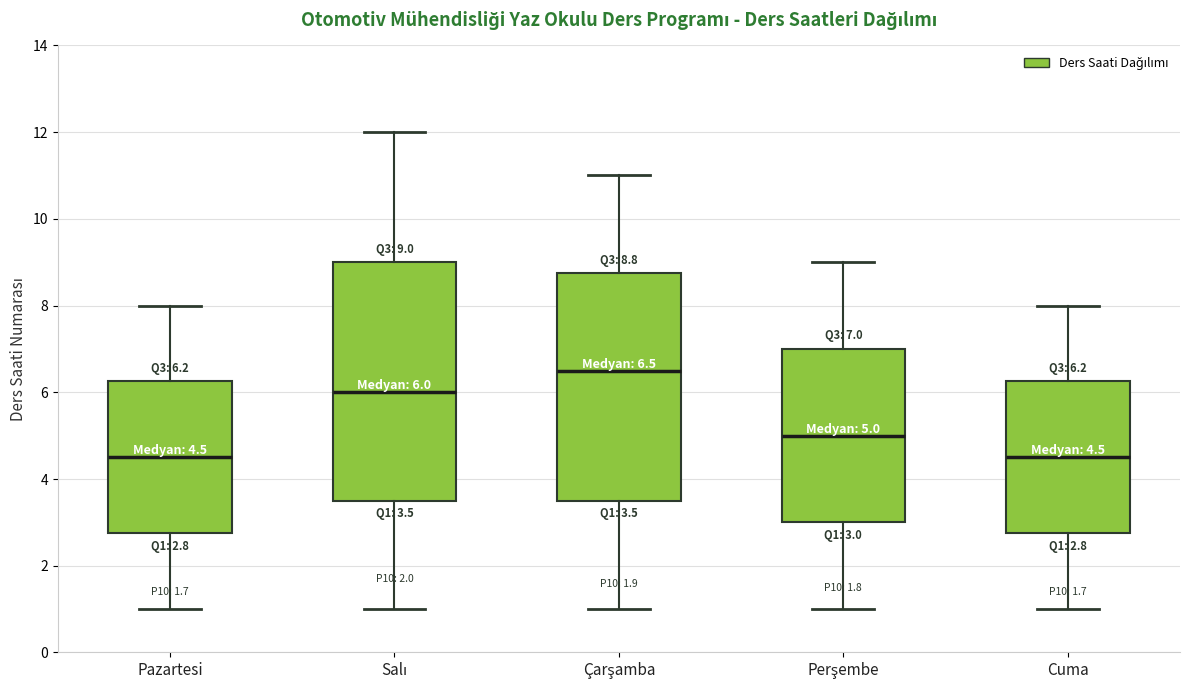

Comparing the boxes themselves (not the whiskers), which one is the tallest?

Salı